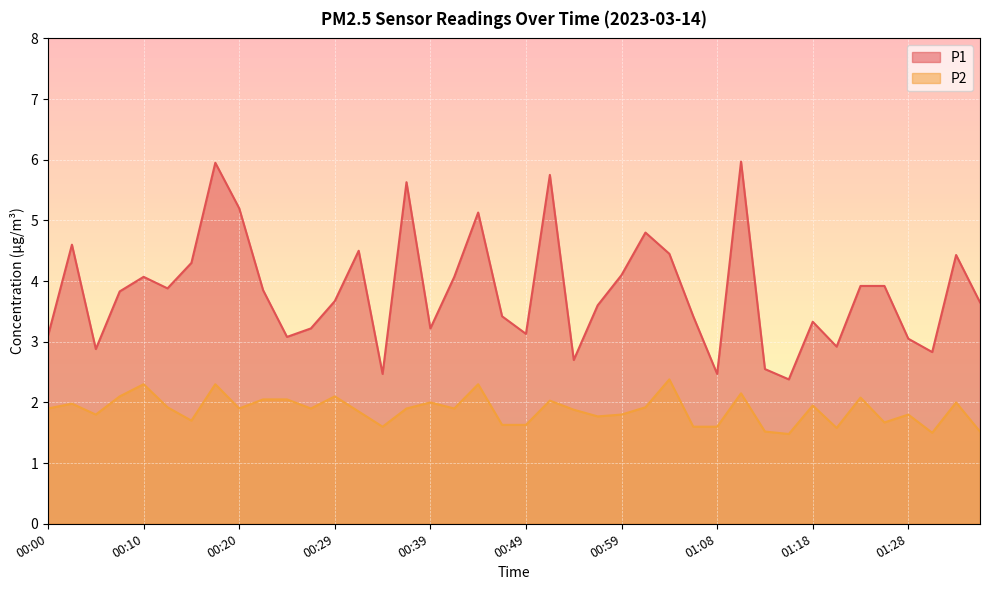

How many lines are shown in the chart?

2